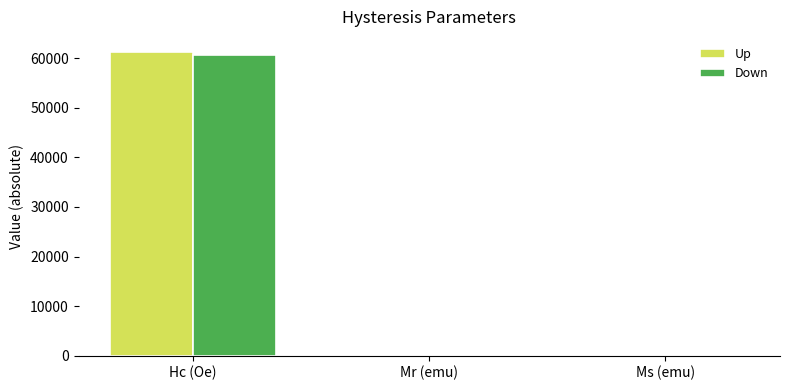

Which label corresponds to the largest value in the chart?

Hc (Oe)